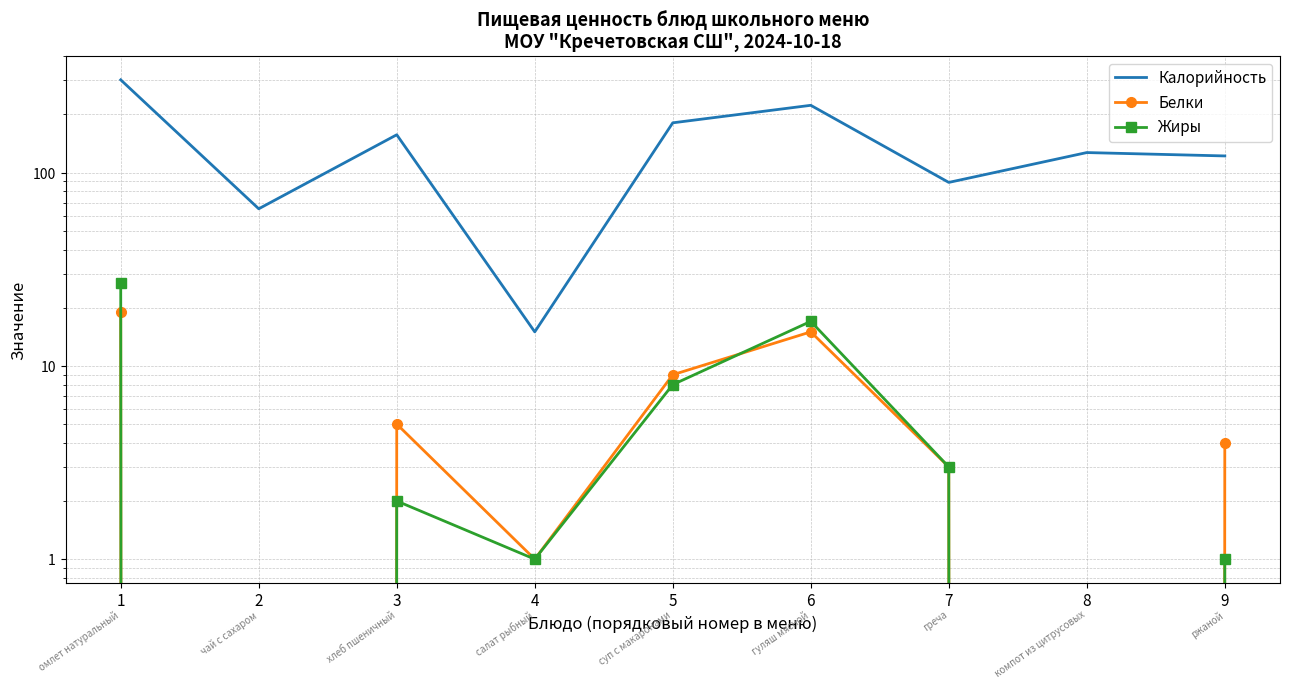

At which category does Калорийность reach its first local valley?

2